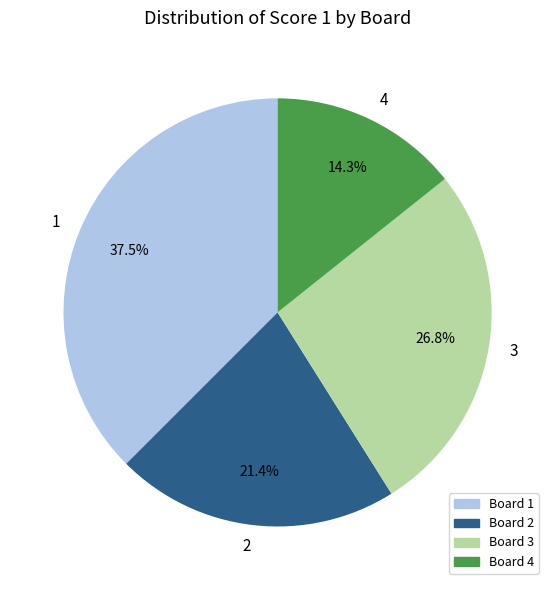

What is the smallest slice in the pie chart?

4